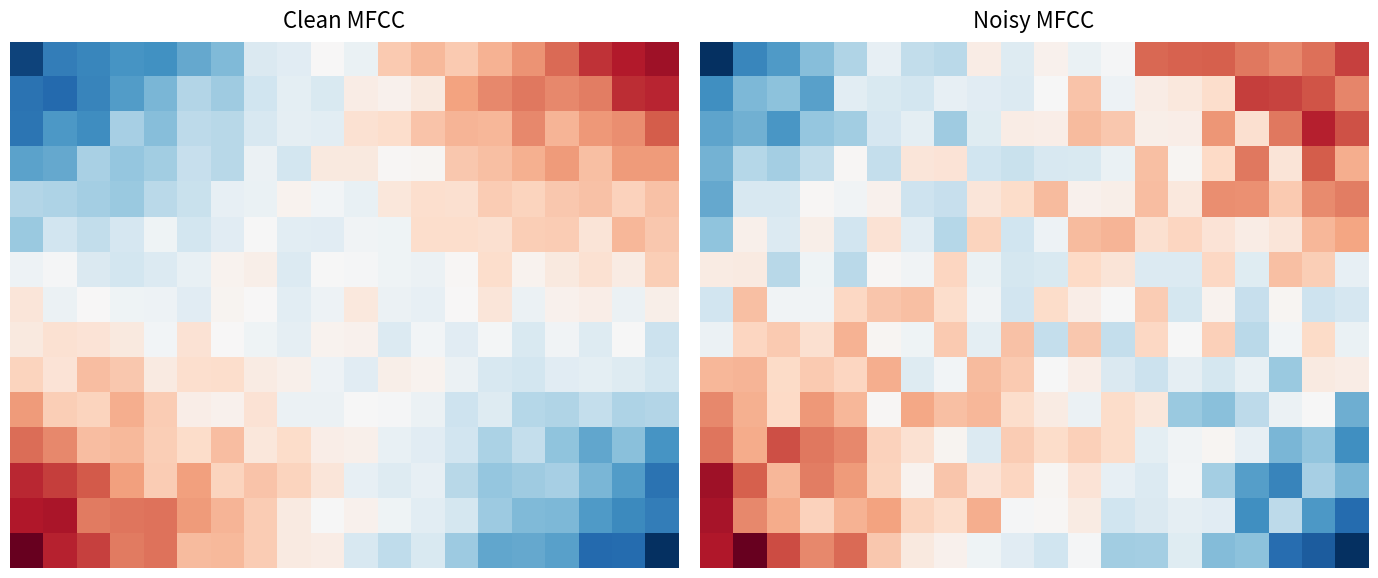

What is the maximum value for 14?

33.3